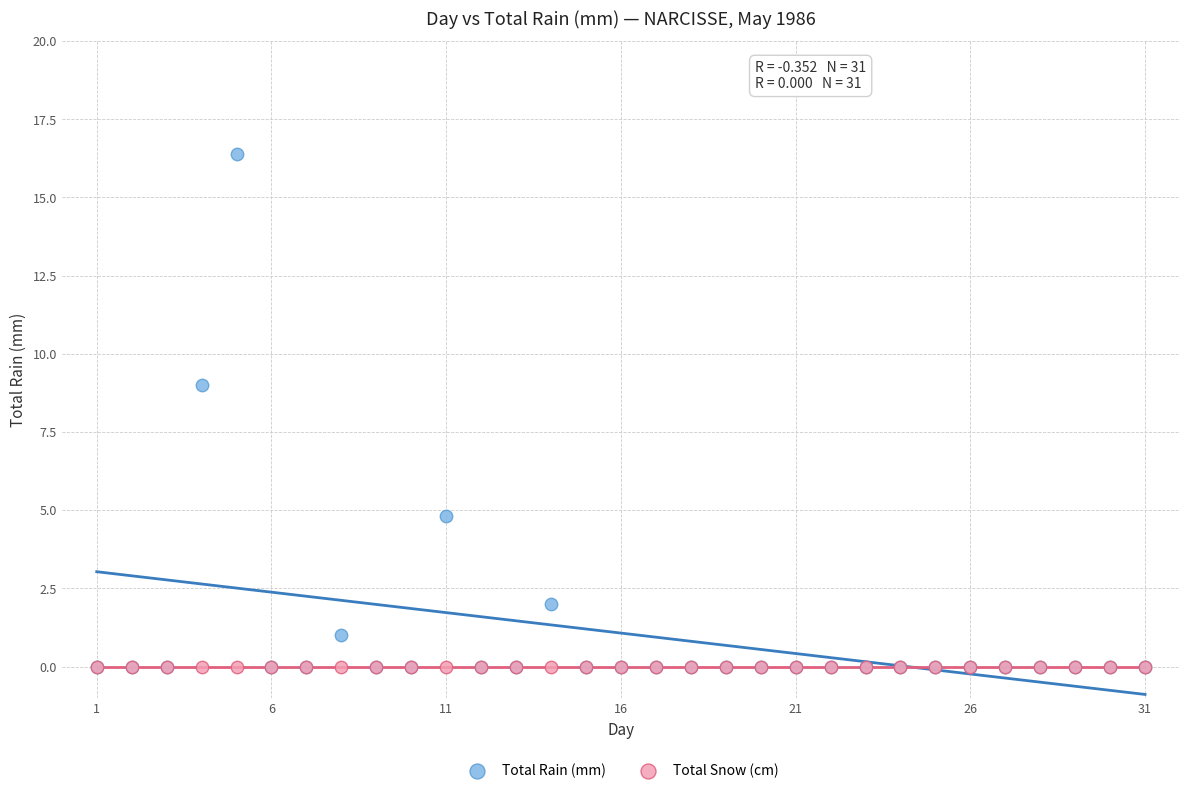

In the Total Rain (mm) series, what Y value is closest to 8?

9.0